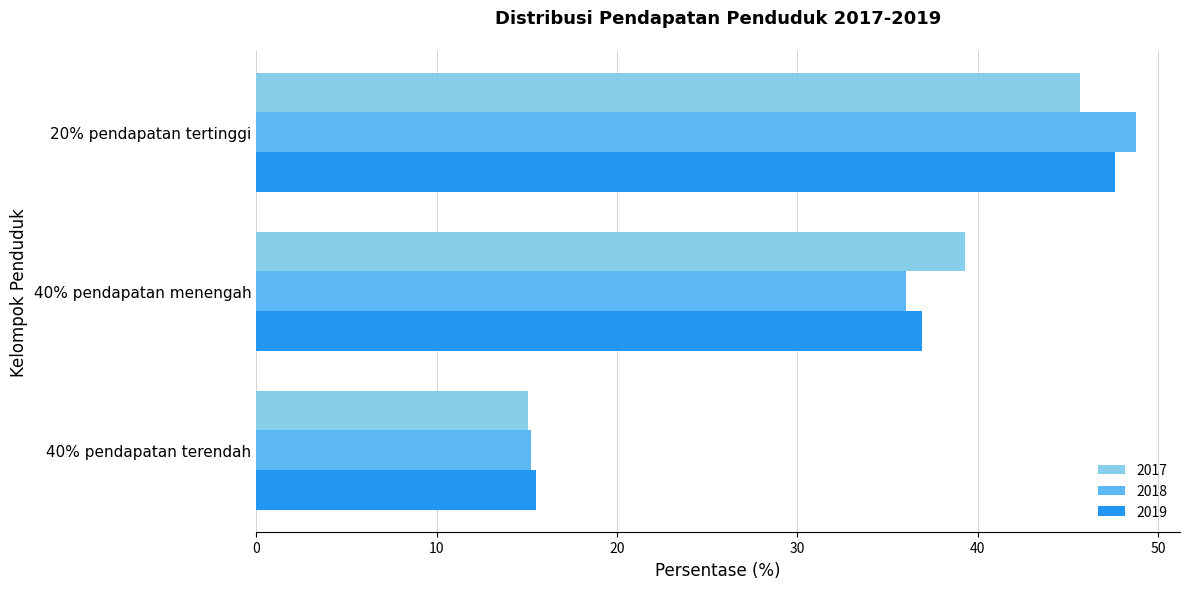

What is the smallest value displayed?

15.1